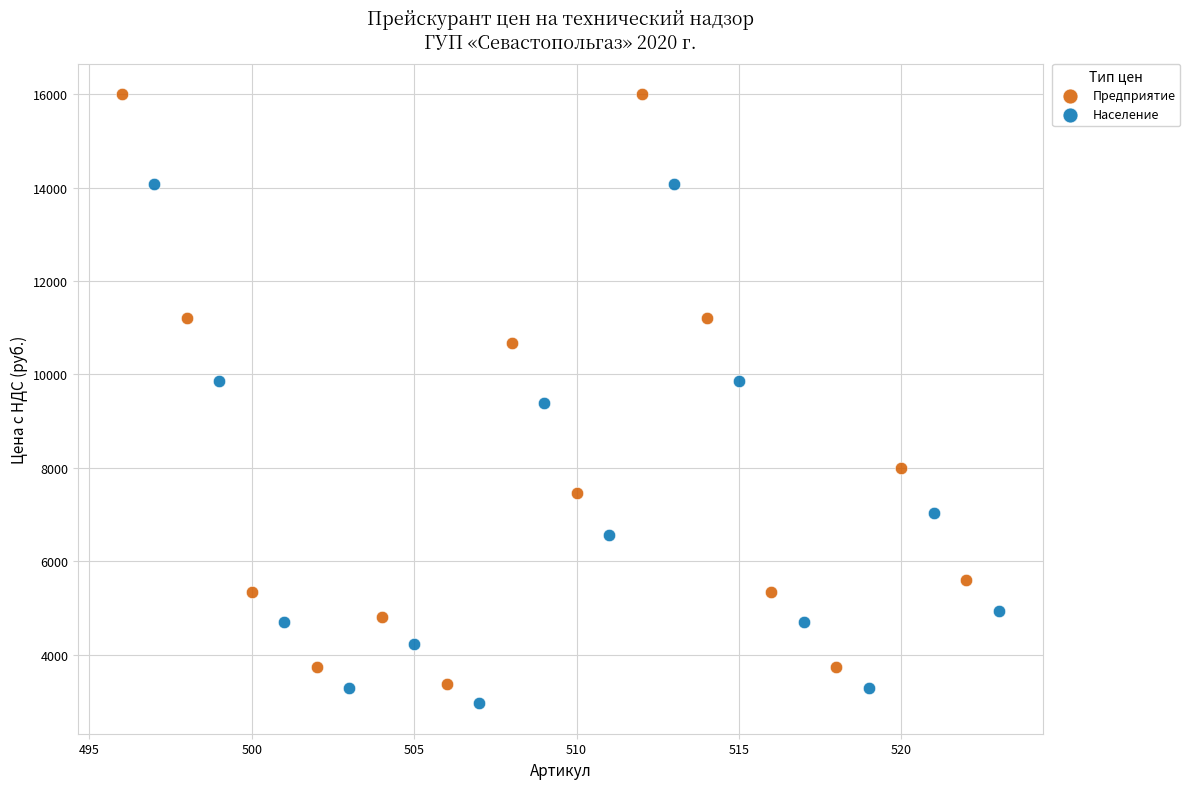

What are all the series names shown in the legend?

Предприятие, Население